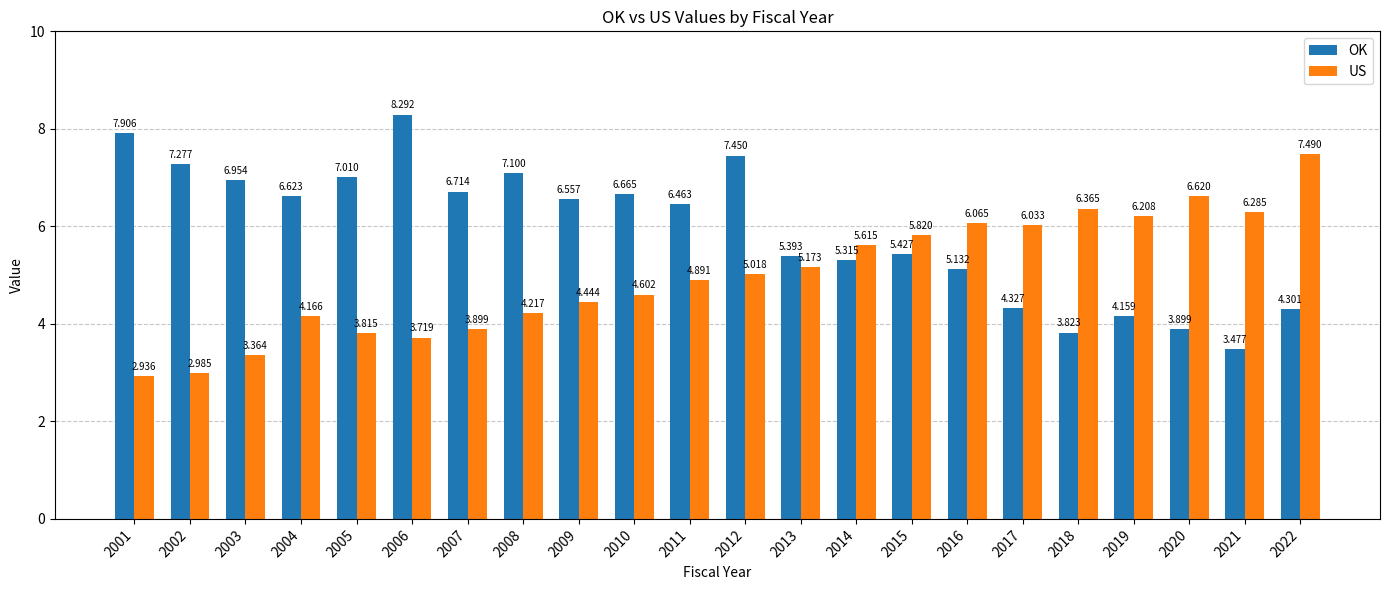

Which series has the largest range (max minus min)?

OK